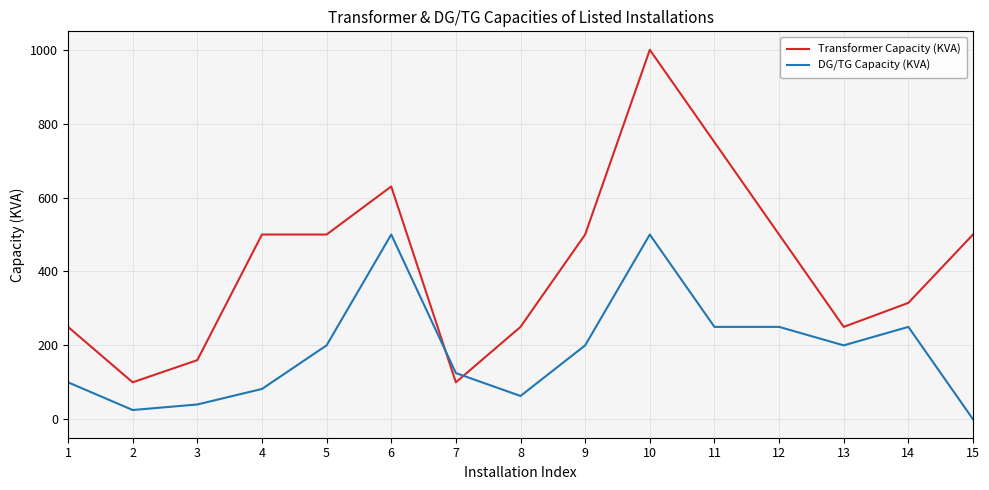

Reading left to right, what are all the values shown in this chart?

Transformer Capacity (KVA): 1=250	2=100	3=160	4=500	5=500	6=630	7=100	8=250	9=500	10=1000	11=750	12=500	13=250	14=315	15=500
DG/TG Capacity (KVA): 1=100	2=25	3=40	4=82	5=200	6=500	7=125	8=63	9=200	10=500	11=250	12=250	13=200	14=250	15=0